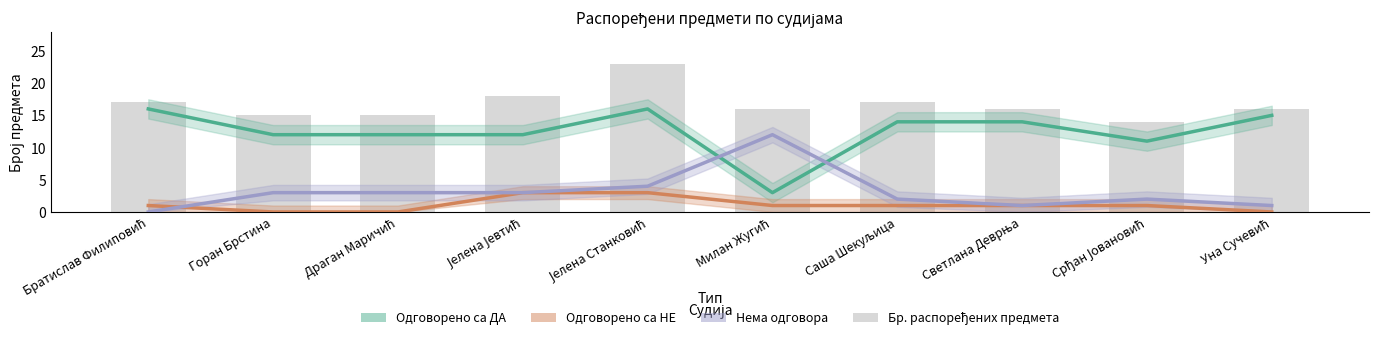

What is the total value across all series at Горан Брстина?

30